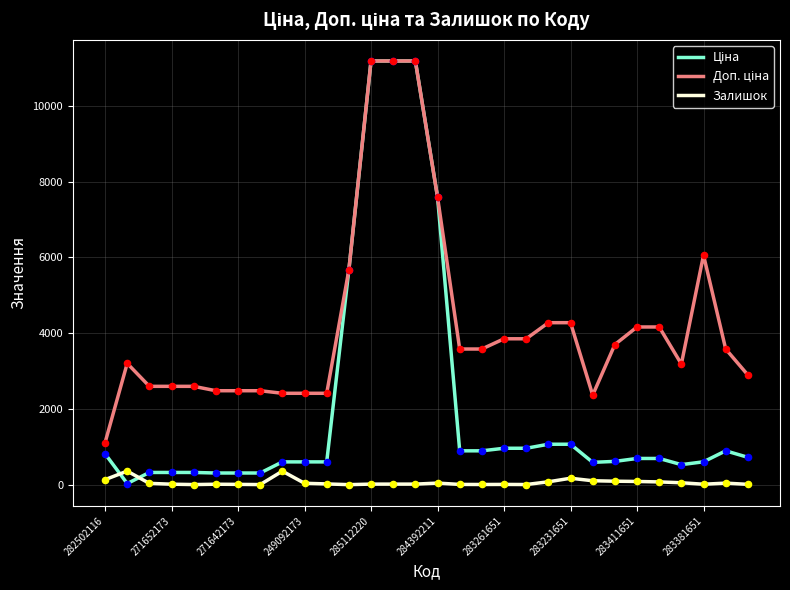

What is the maximum value shown in the chart?

11188.2